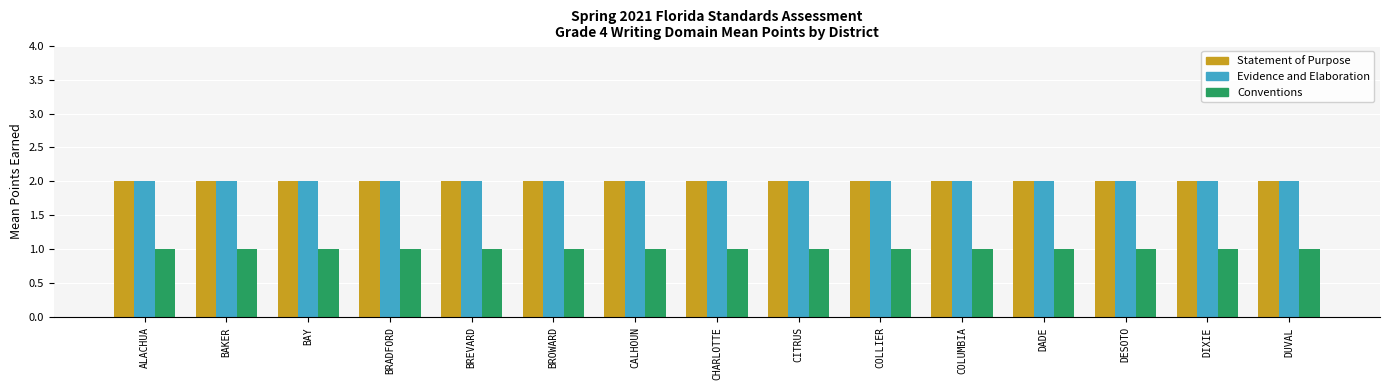

What is the label of the 2nd bar from the right?

DIXIE